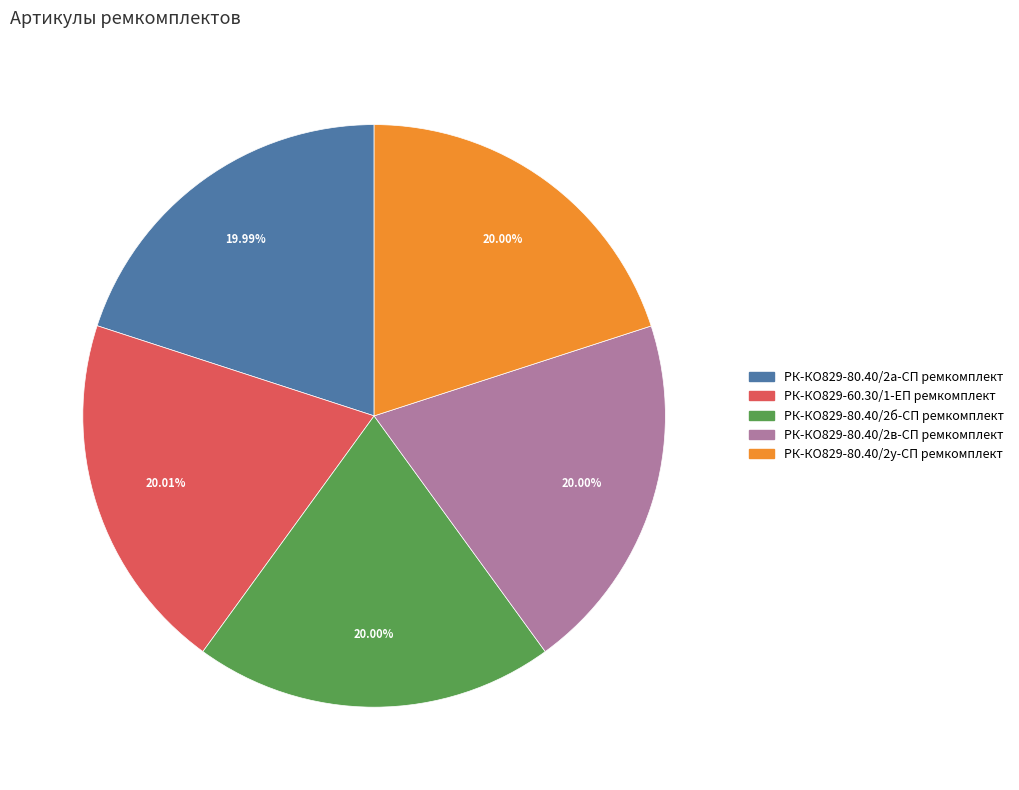

Approximately how many times larger is the value at РК-КО829-80.40/2у-СП ремкомплект compared to РК-КО829-60.30/1-ЕП ремкомплект?

1.0